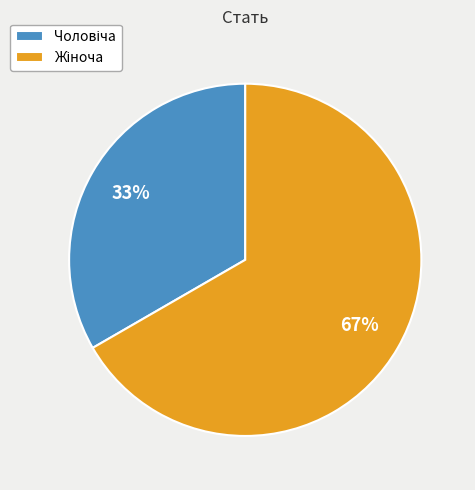

To the nearest percent, what is the average slice percentage?

50%